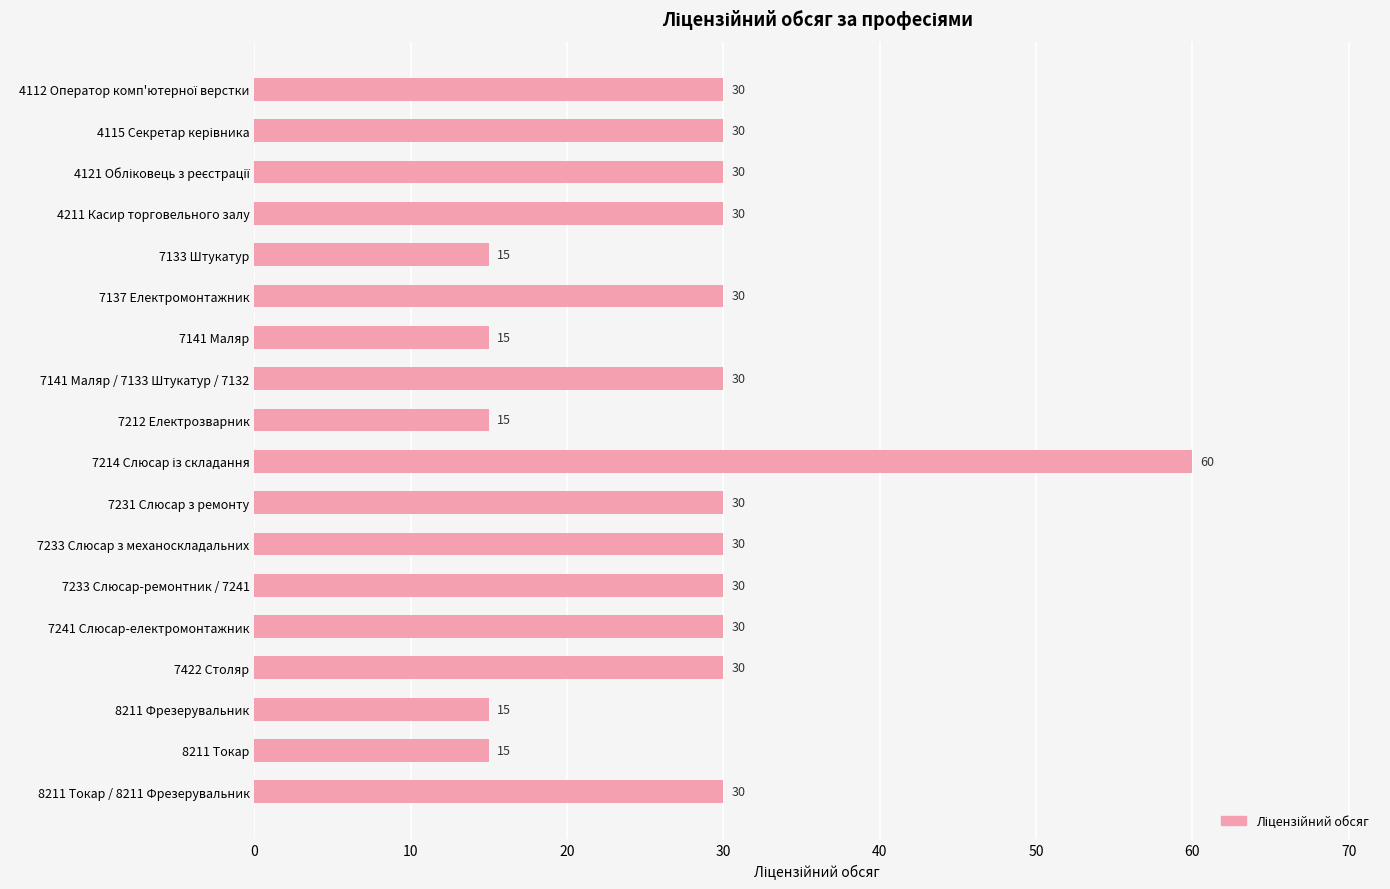

What is the average value?

28